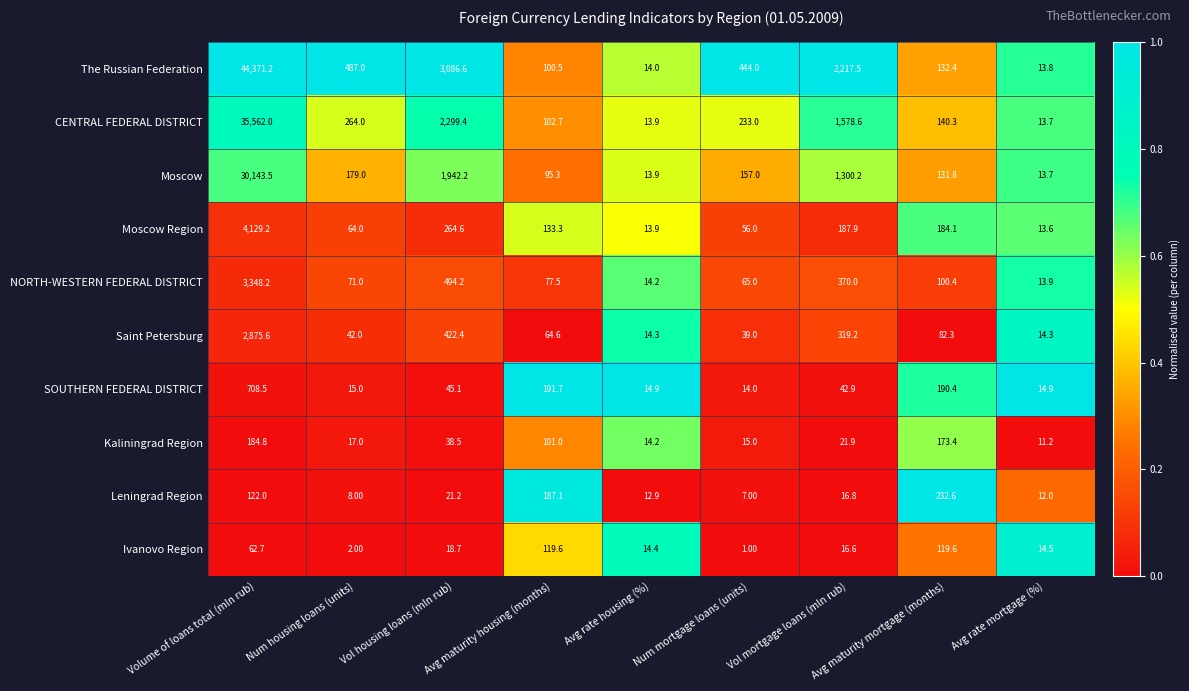

How many series are shown in this chart?

10